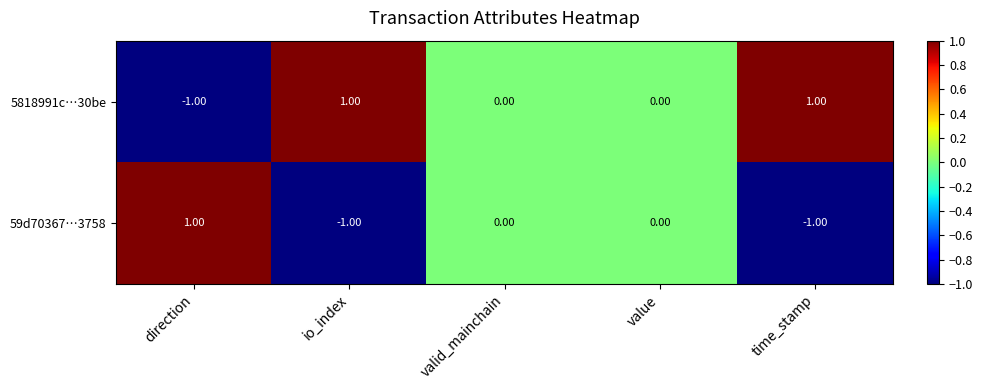

At which label does 59d70367…3758 first exceed 0?

direction